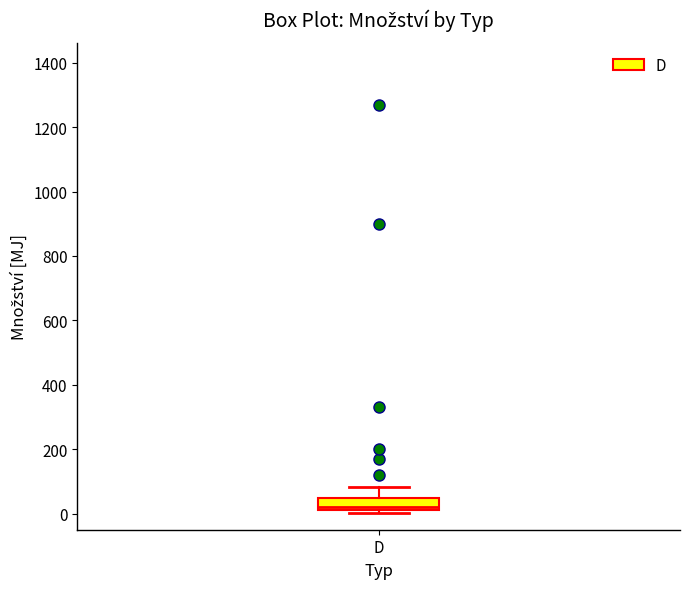

Transcribe this box plot: give where the median line is, the range the box spans, and where the two whiskers end, as read against the y-axis. The values are not printed on the chart, so give them approximately, as read against the axis.

median 20 (just above the box's lower edge), box 20 to 60, whiskers 0 to 80